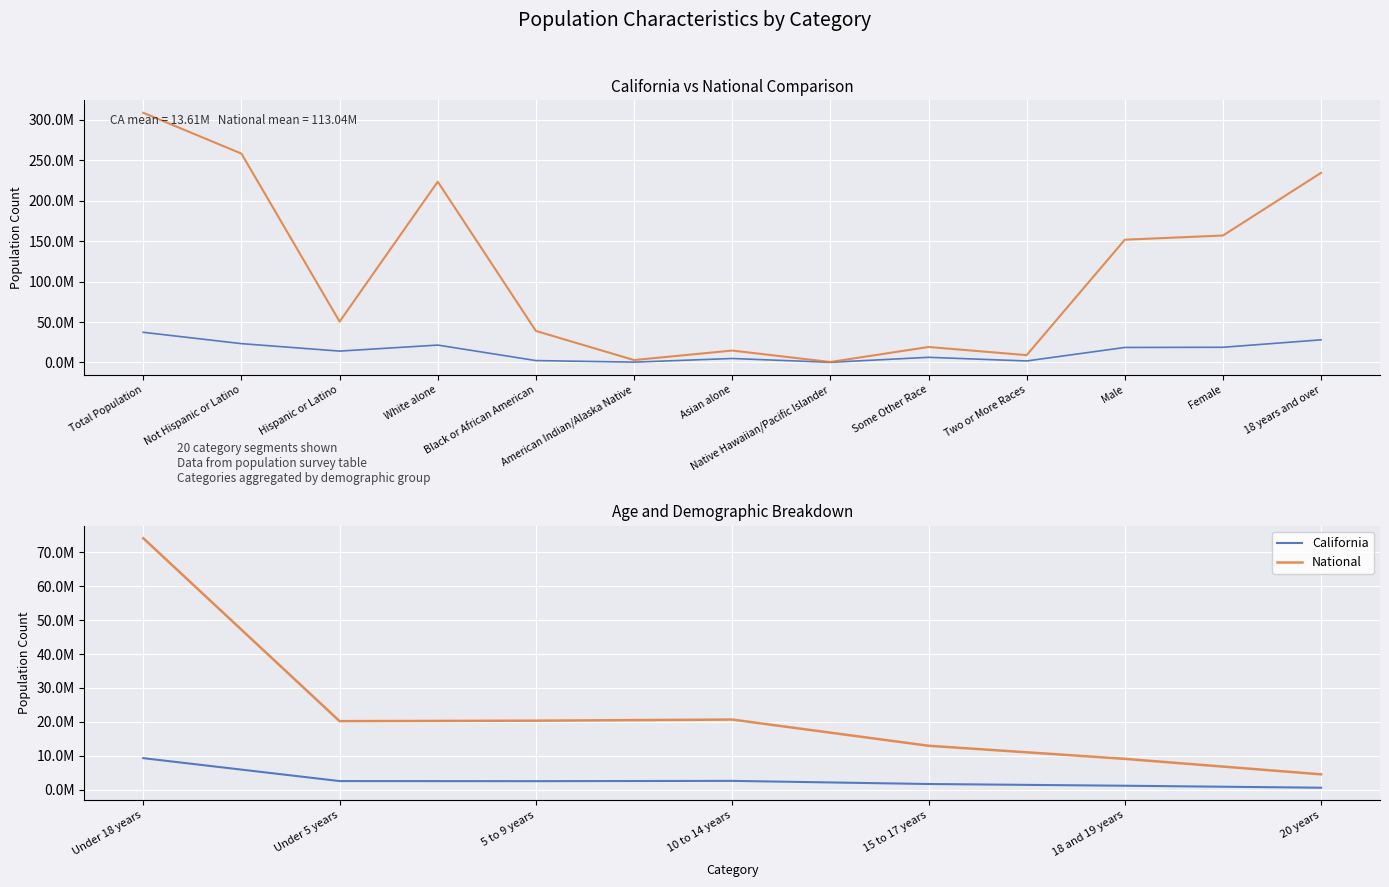

What is the difference between the maximum and minimum values in the National series?

69662338